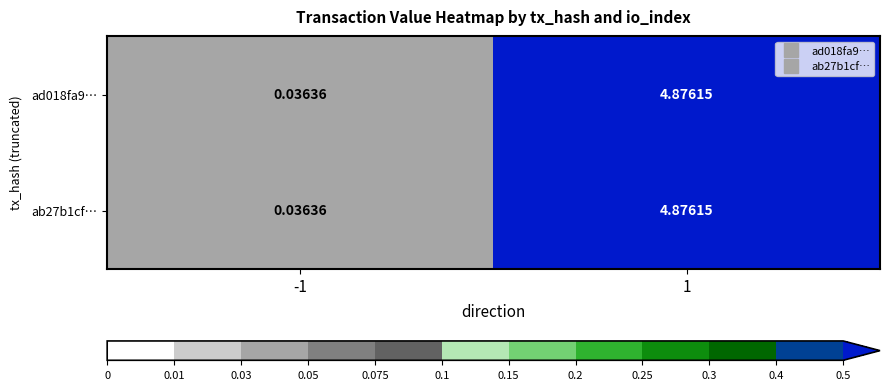

Is the value of ad018fa9… at -1 greater than the value of ab27b1cf… at 1?

No